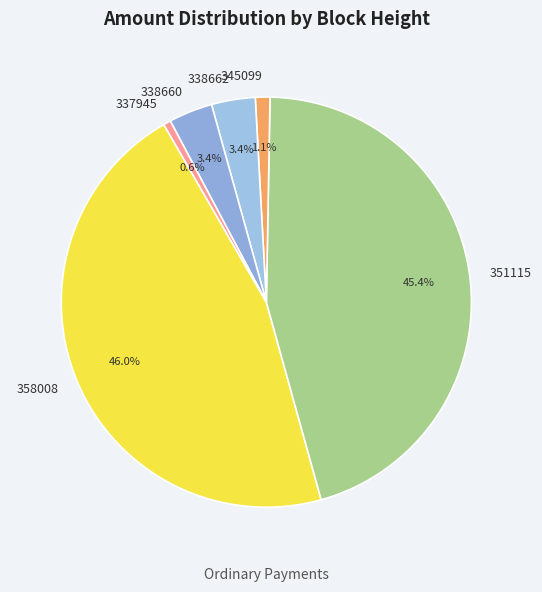

Approximately how many times larger is the value at 338660 compared to 337945?

6.0